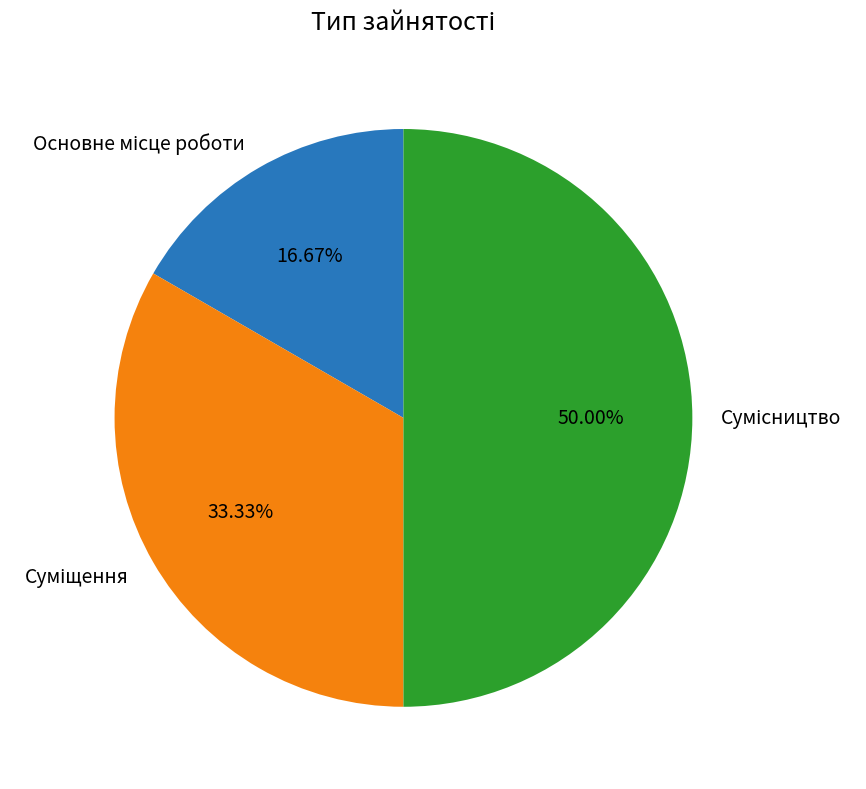

Which has a higher value, Основне місце роботи or Суміщення?

Суміщення